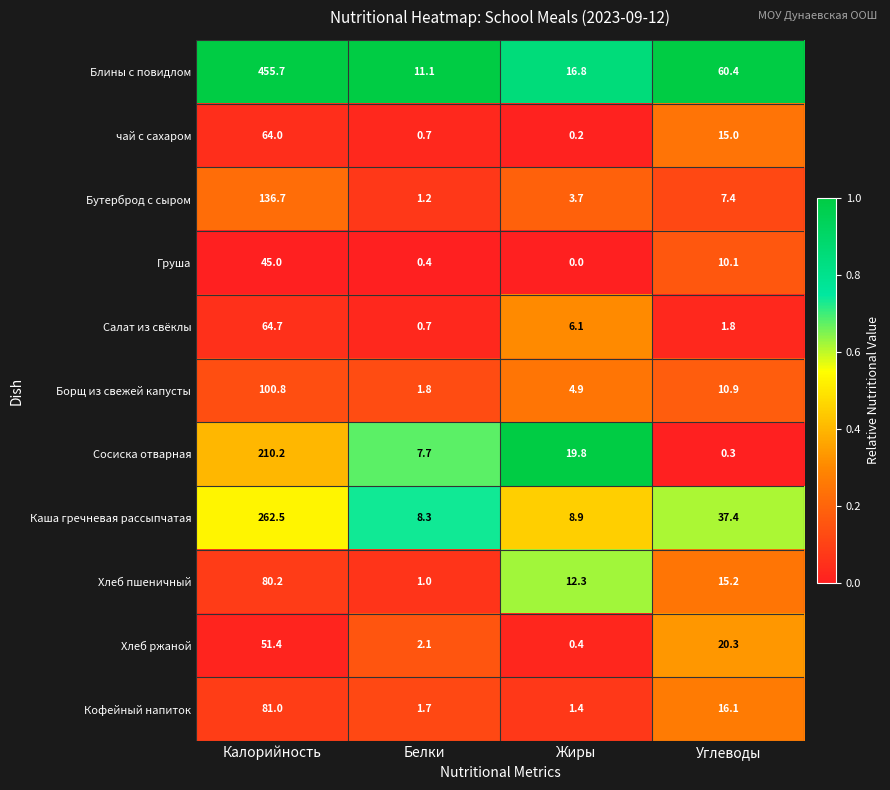

At which category does the chart reach its minimum across all series?

Жиры